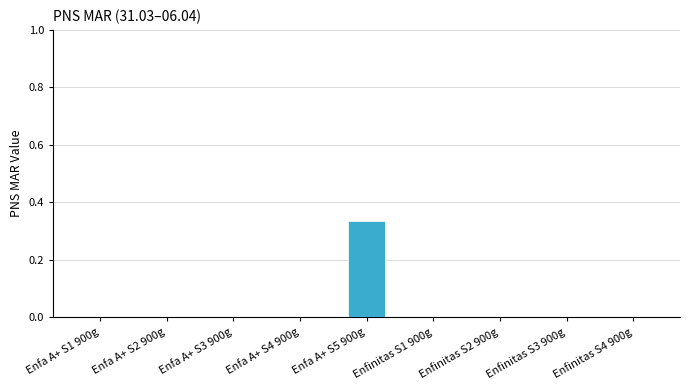

At which category does the chart reach its peak across all series?

Enfa A+ S5 900g